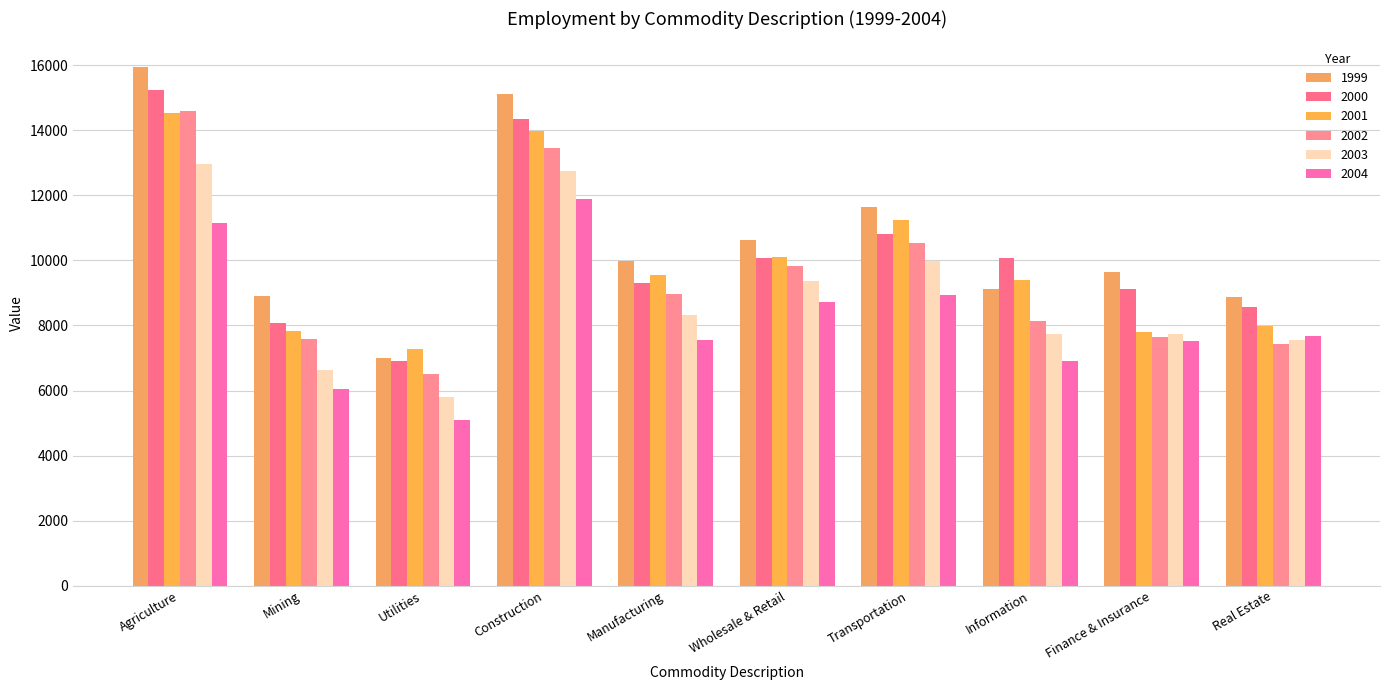

Reading left to right, extract all data points from this chart.

1999: 15939.1	8891.6	6999.5	15102.0	9974.2	10625.9	11644.4	9129.3	9650.0	8883.2
2000: 15240.5	8068.8	6897.9	14333.4	9293.2	10088.7	10822.0	10077.4	9126.1	8577.2
2001: 14518.6	7825.1	7270.4	13993.1	9538.8	10103.0	11236.8	9410.0	7808.2	7998.8
2002: 14608.7	7576.4	6493.9	13468.6	8978.1	9828.6	10536.2	8141.8	7637.6	7437.8
2003: 12960.2	6642.1	5791.9	12736.6	8313.9	9356.5	9983.0	7728.7	7744.0	7550.9
2004: 11142.0	6051.7	5101.9	11885.8	7560.8	8720.3	8927.5	6922.2	7512.3	7684.3